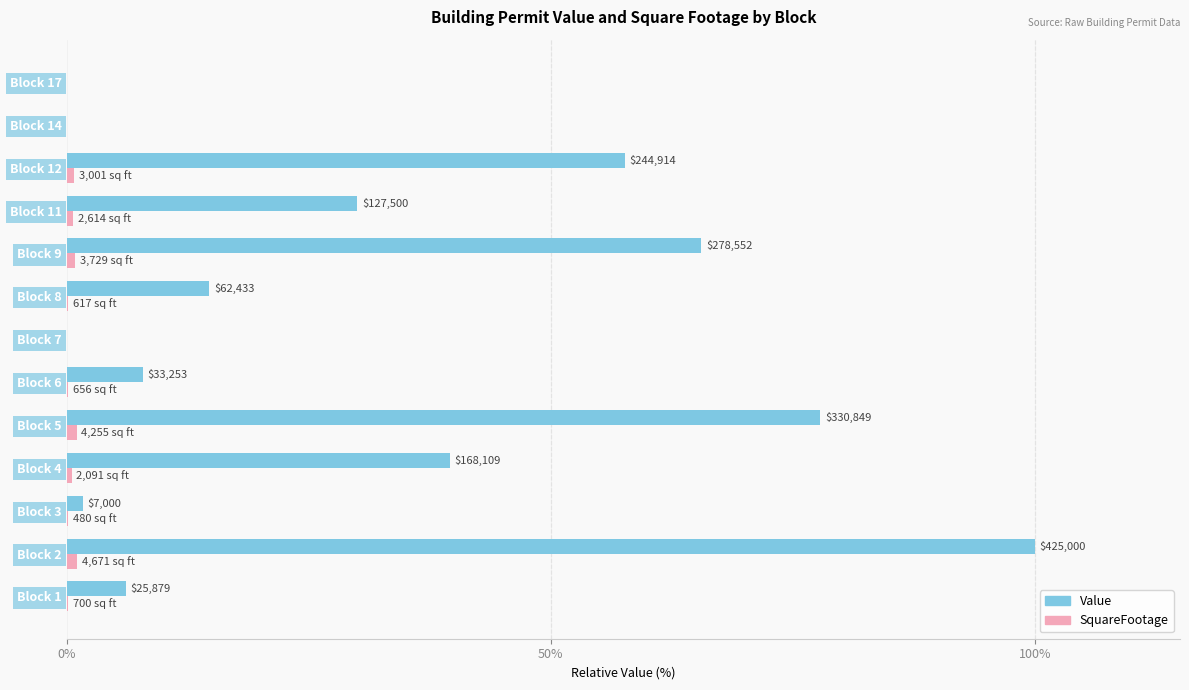

What is the sum of all Value values?

400.8